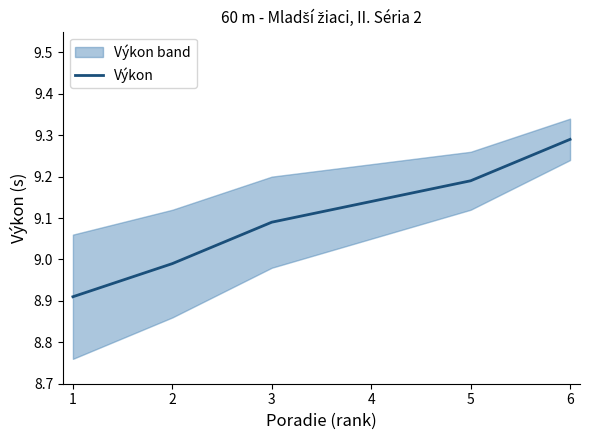

True or false: Výkon has a value of 4.8 at 6.

False